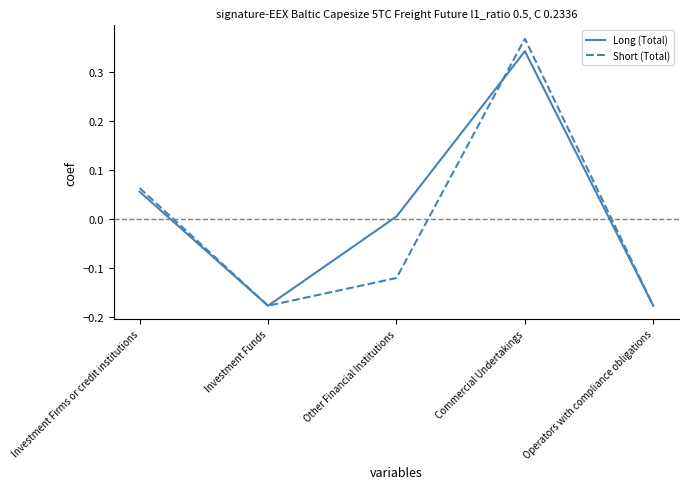

The value of Short (Total) at Other Financial Institutions is -0.2. True or false?

False